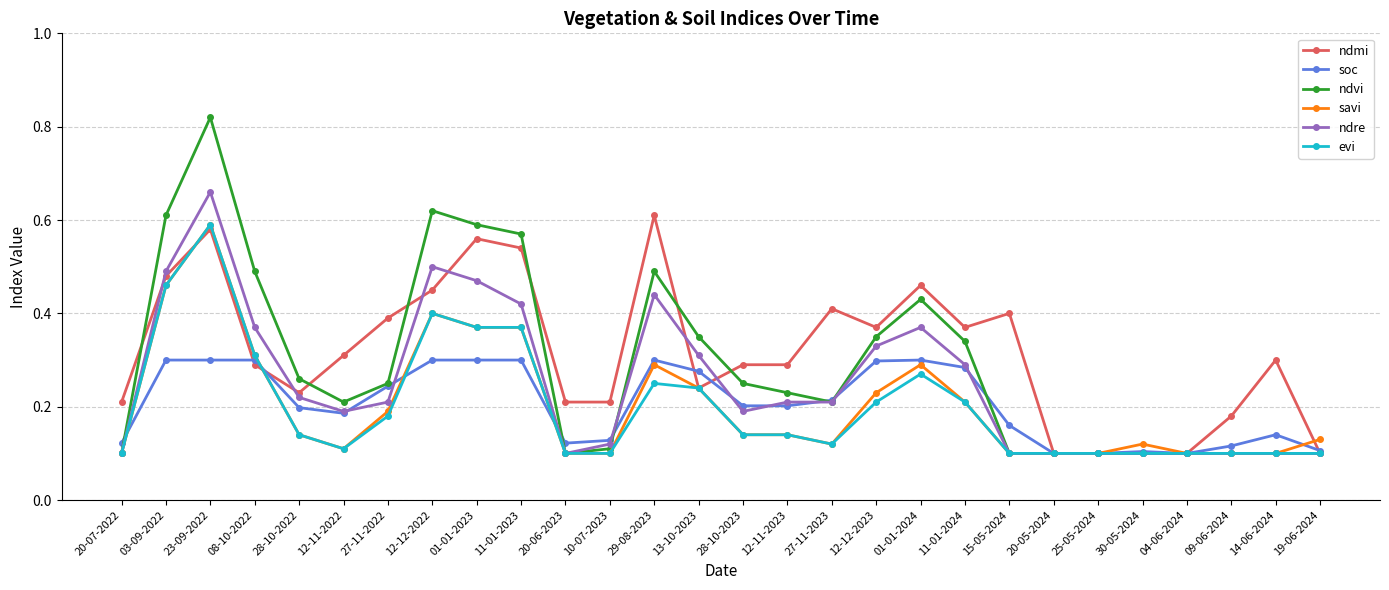

Does the chart display data point markers on the line(s)?

Yes